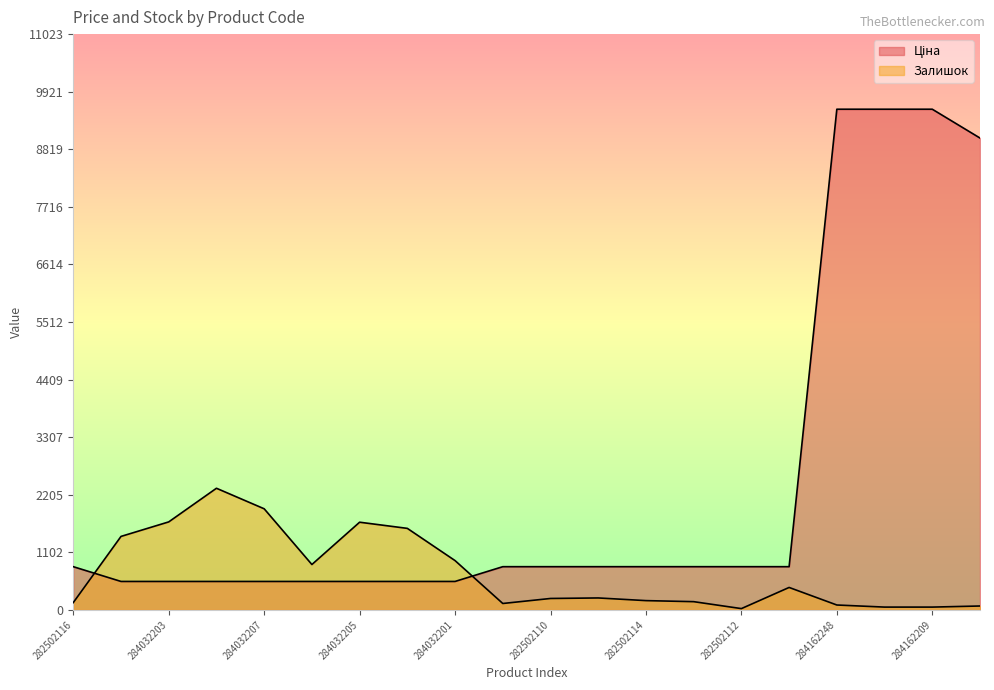

Is the value of Ціна at 284032202 greater than the value of Залишок at 284032201?

No